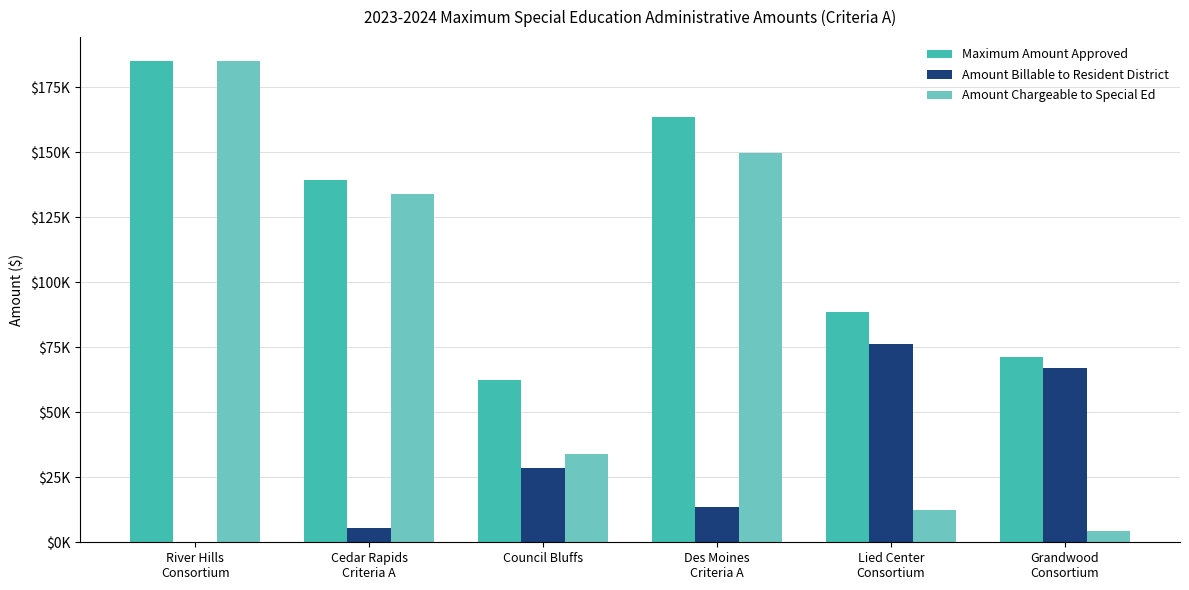

Where is Maximum Amount Approved nearest to the value 123736?

Cedar Rapids
Criteria A